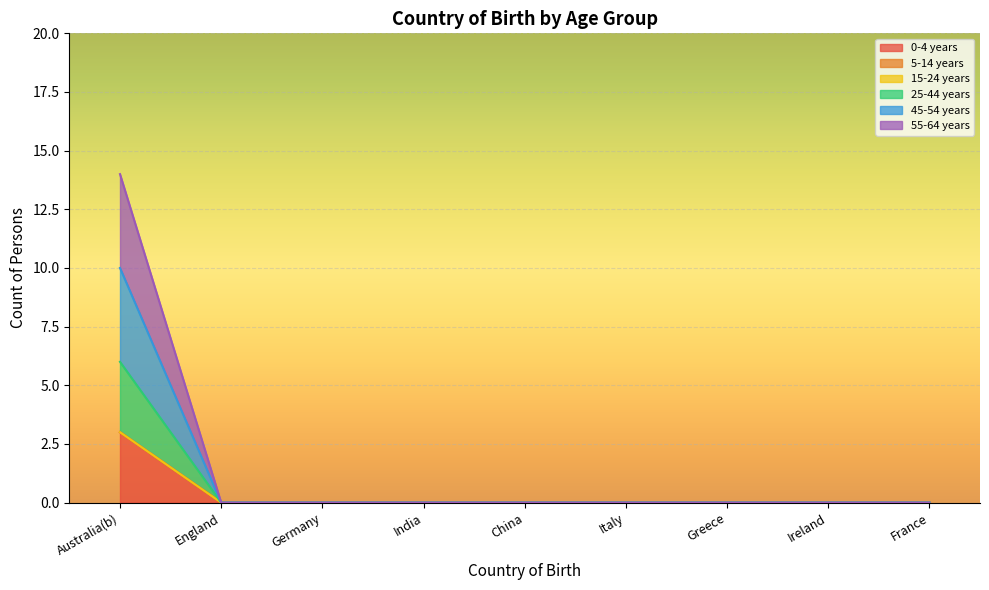

True or false: 45-54 years has a value of 0 at Greece.

True